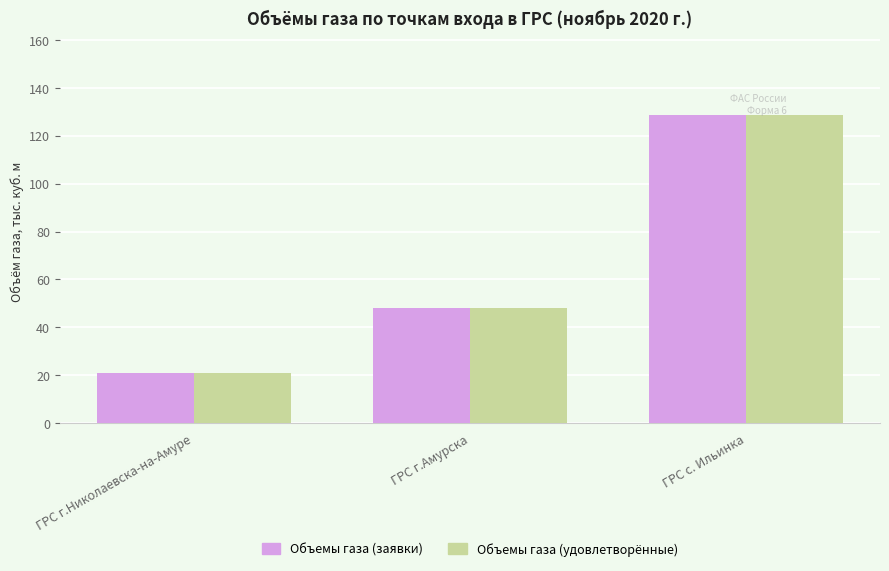

List the labels in order of Объемы газа (удовлетворённые) value, smallest first.

ГРС г.Николаевска-на-Амуре, ГРС г.Амурска, ГРС с. Ильинка